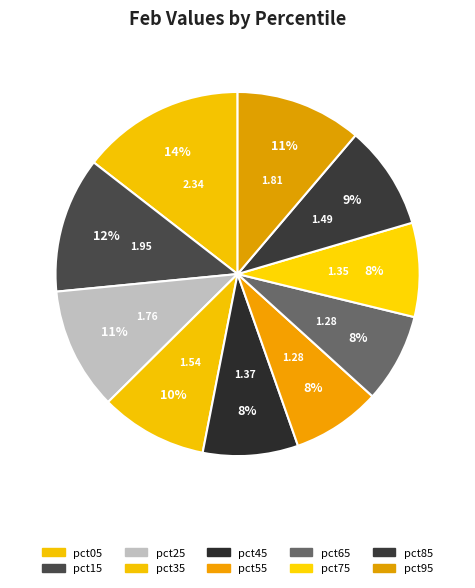

Between pct75 and pct85, which is larger?

pct85